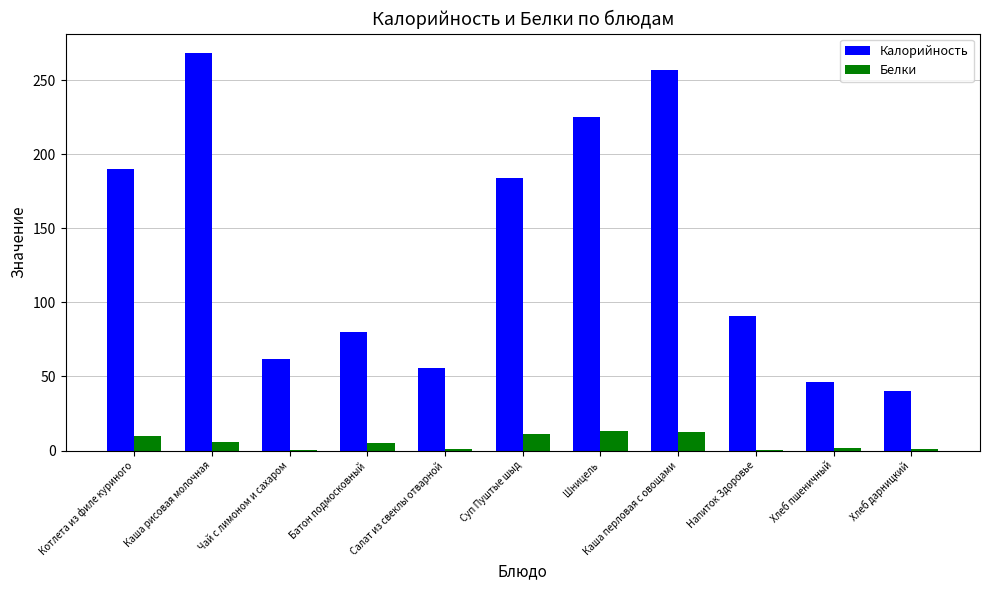

Where is Калорийность nearest to the value 154?

Суп Пуштые шыд